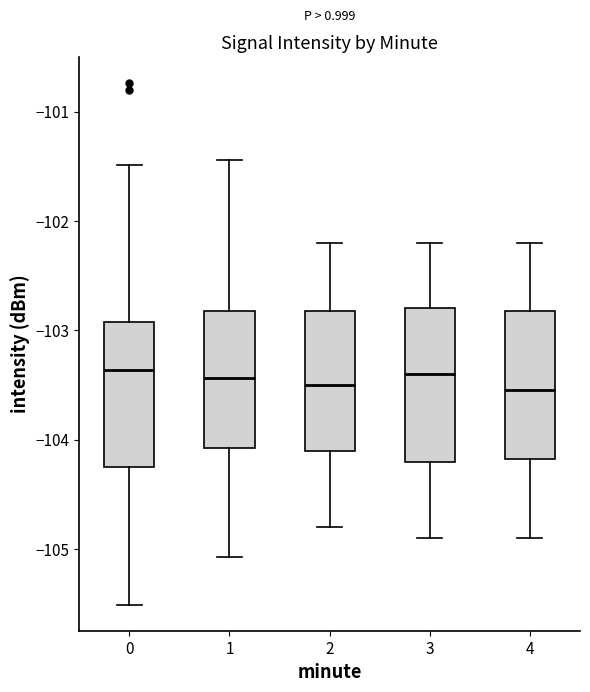

Reading left to right, transcribe this box plot: for each box, give where its median line is, the range the box spans, and where its two whiskers end, as read against the y-axis. The values are not printed on the chart, so give them approximately, as read against the axis.

0: median -103.4, box -104.2 to -102.9, whiskers -105.5 to -101.5
1: median -103.4, box -104.1 to -102.8, whiskers -105.1 to -101.4
2: median -103.5, box -104.1 to -102.8, whiskers -104.8 to -102.2
3: median -103.4, box -104.2 to -102.8, whiskers -104.9 to -102.2
4: median -103.5, box -104.2 to -102.8, whiskers -104.9 to -102.2